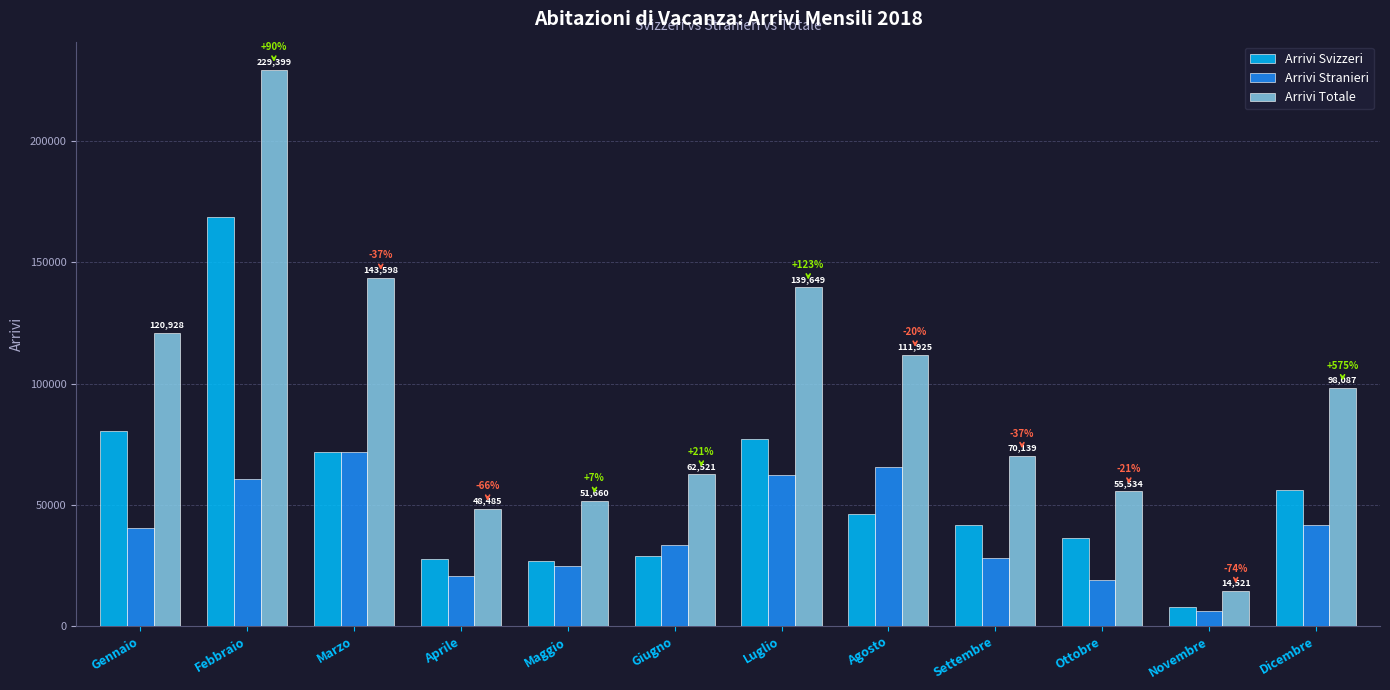

What is the difference between the maximum and minimum values in the Arrivi Stranieri series?

65411.2